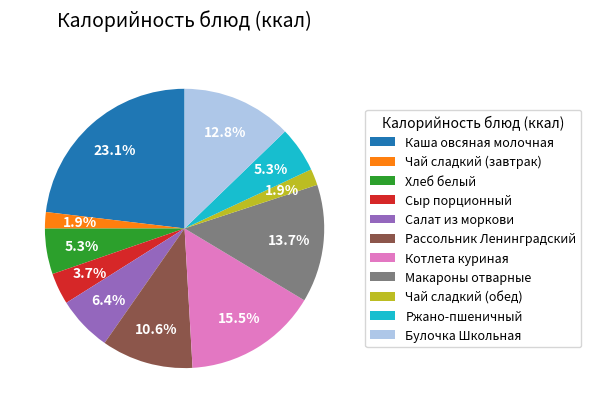

How many segments does this pie chart have?

11